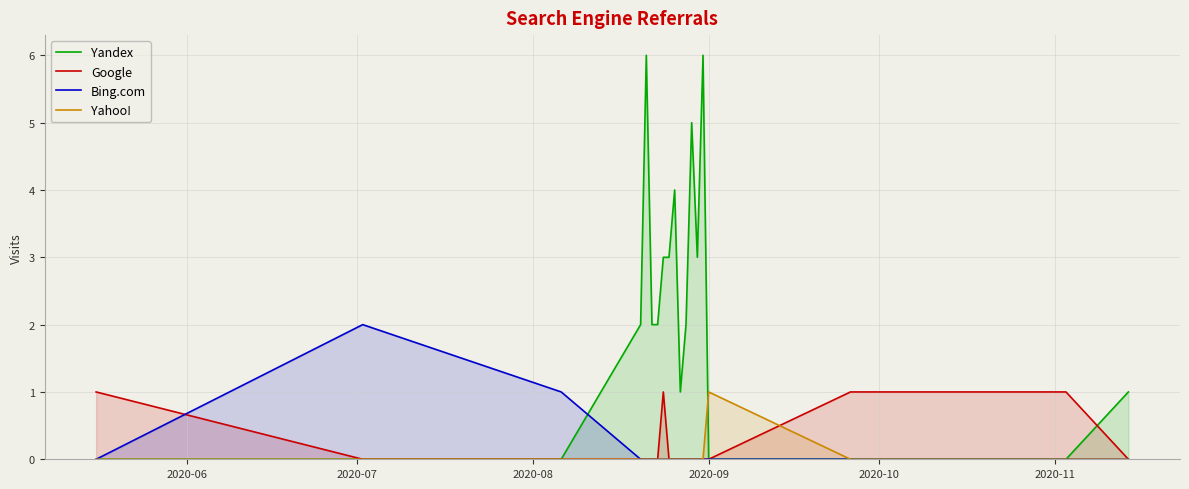

Which series has the largest total across all categories?

Yandex